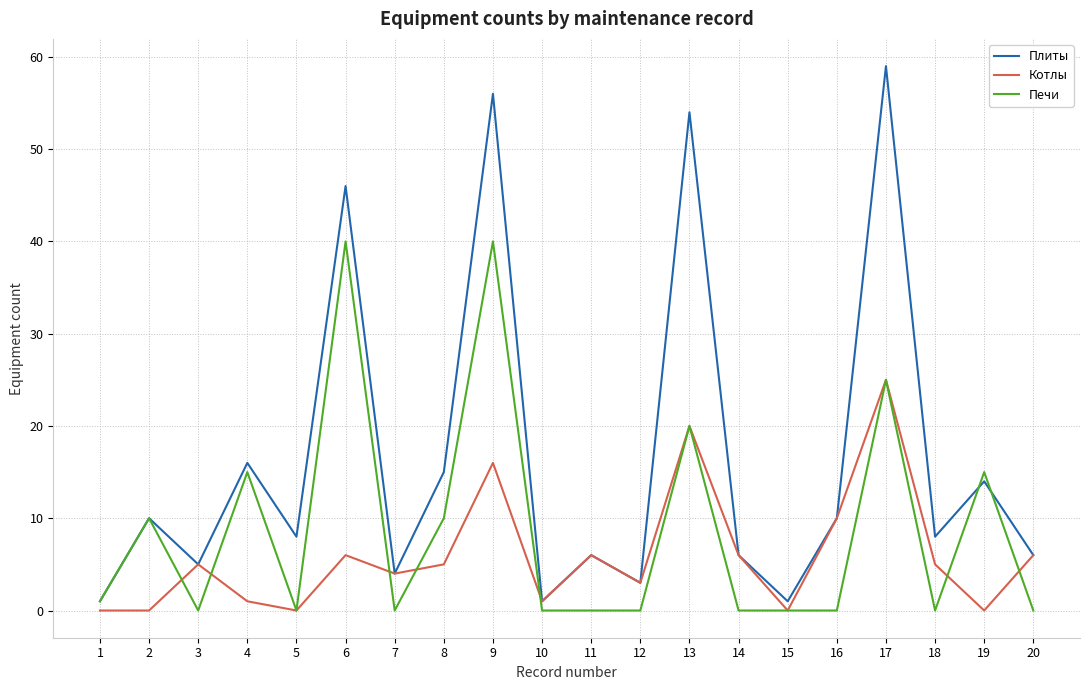

What is the maximum value for Плиты?

59